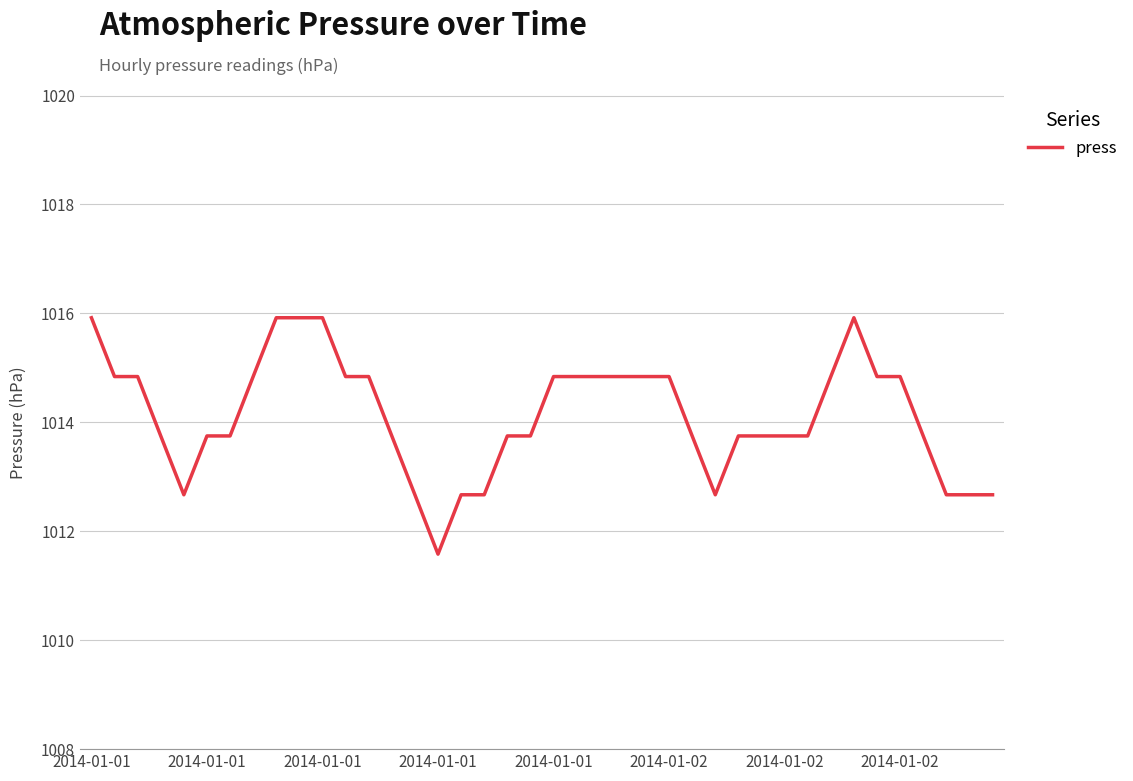

What is the greatest value displayed?

1015.9